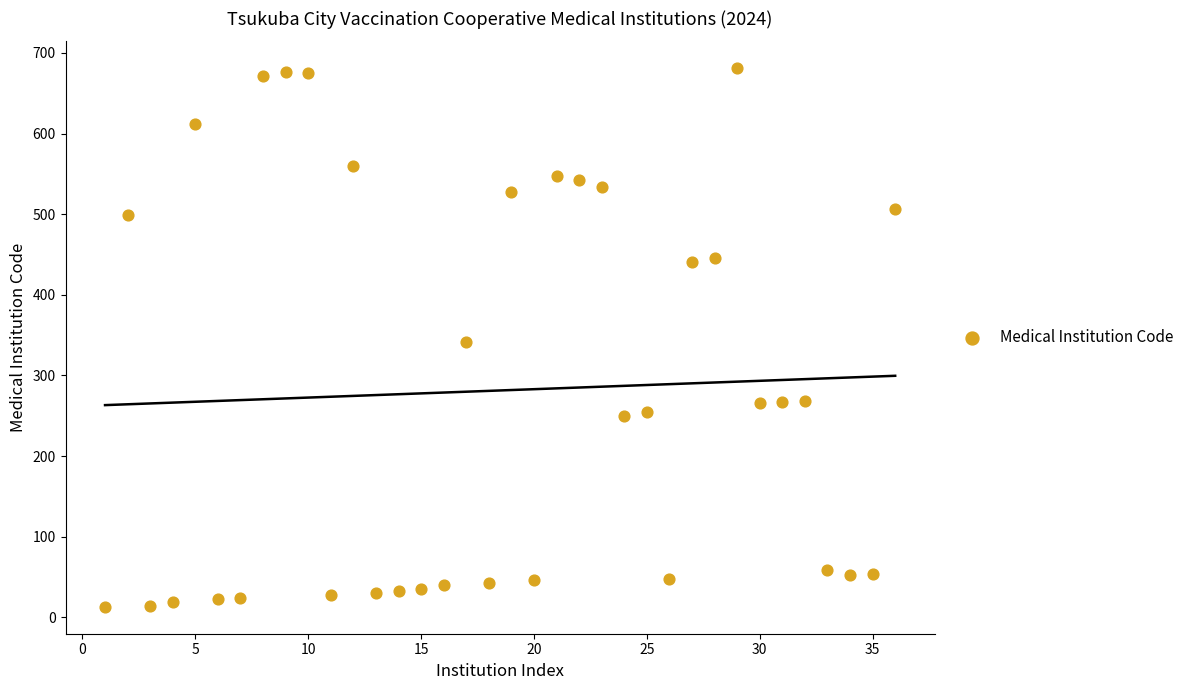

What is the range of Y values (max minus min)?

668